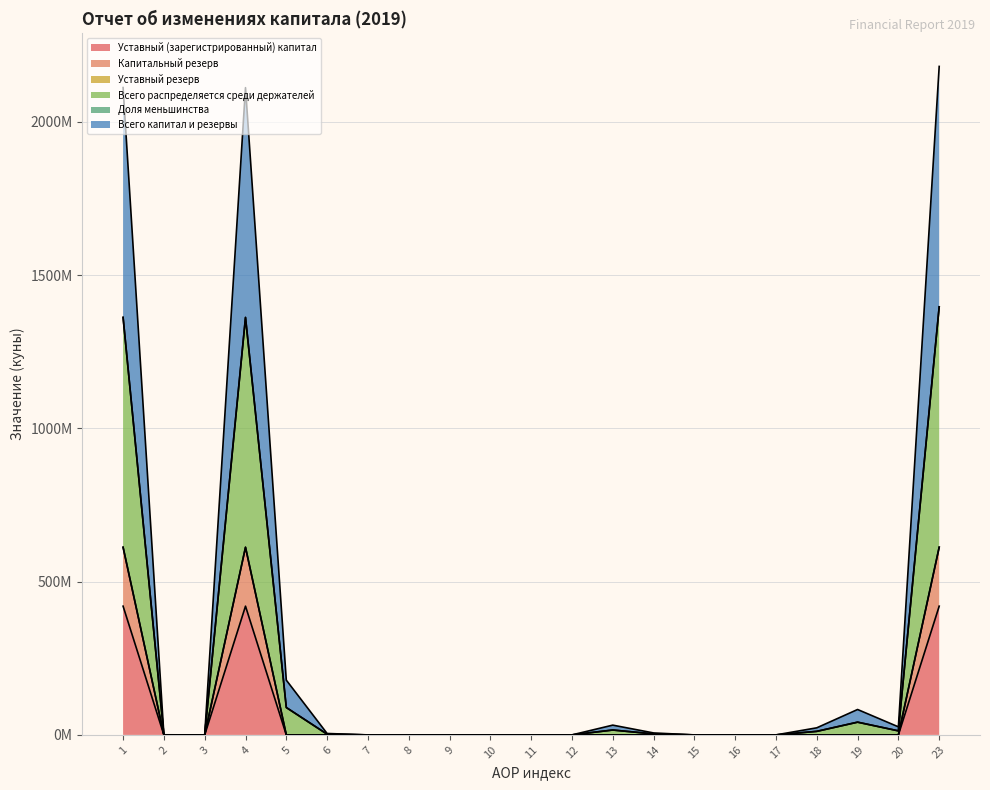

How many values in the Уставный (зарегистрированный) капитал series exceed 0?

3